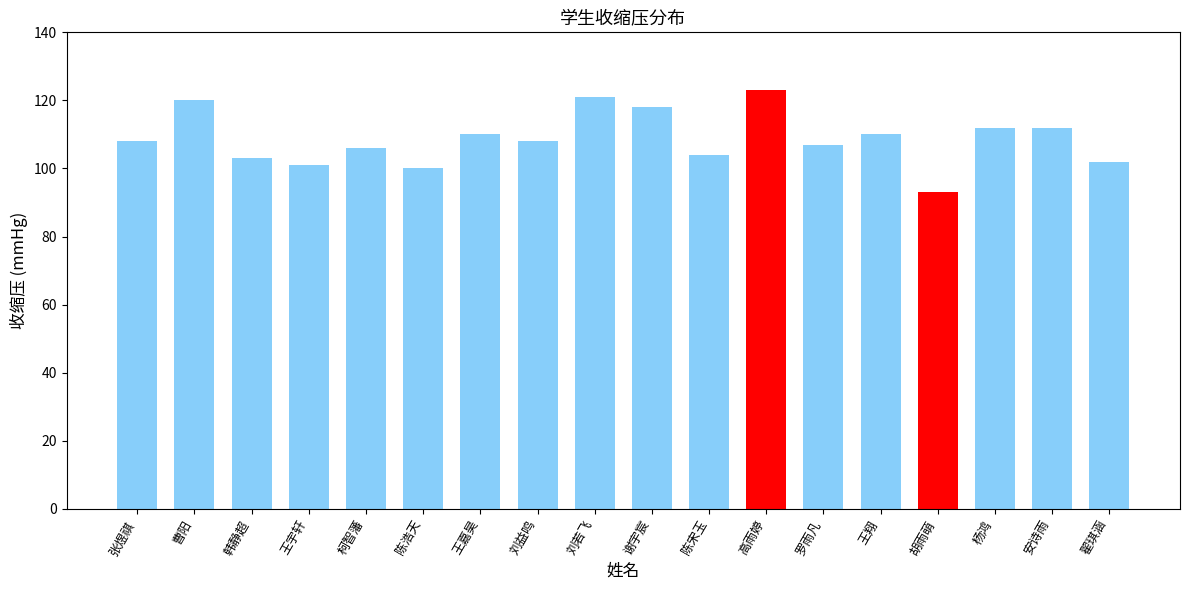

Approximately how many times larger is the value at 刘益鸣 compared to 柯智藩?

1.0